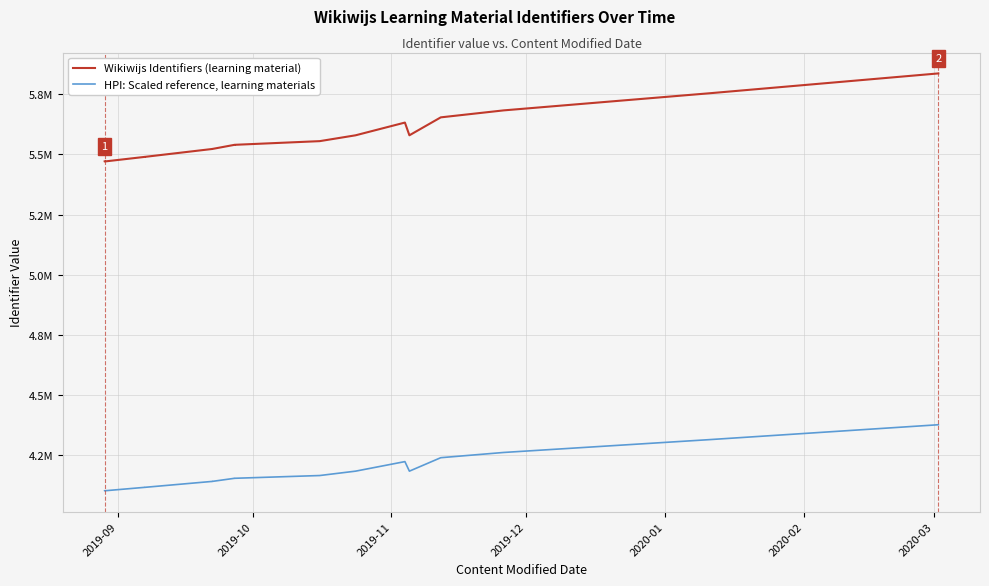

What is the sum of all HPI: Scaled reference, learning materials values?

75259311.8